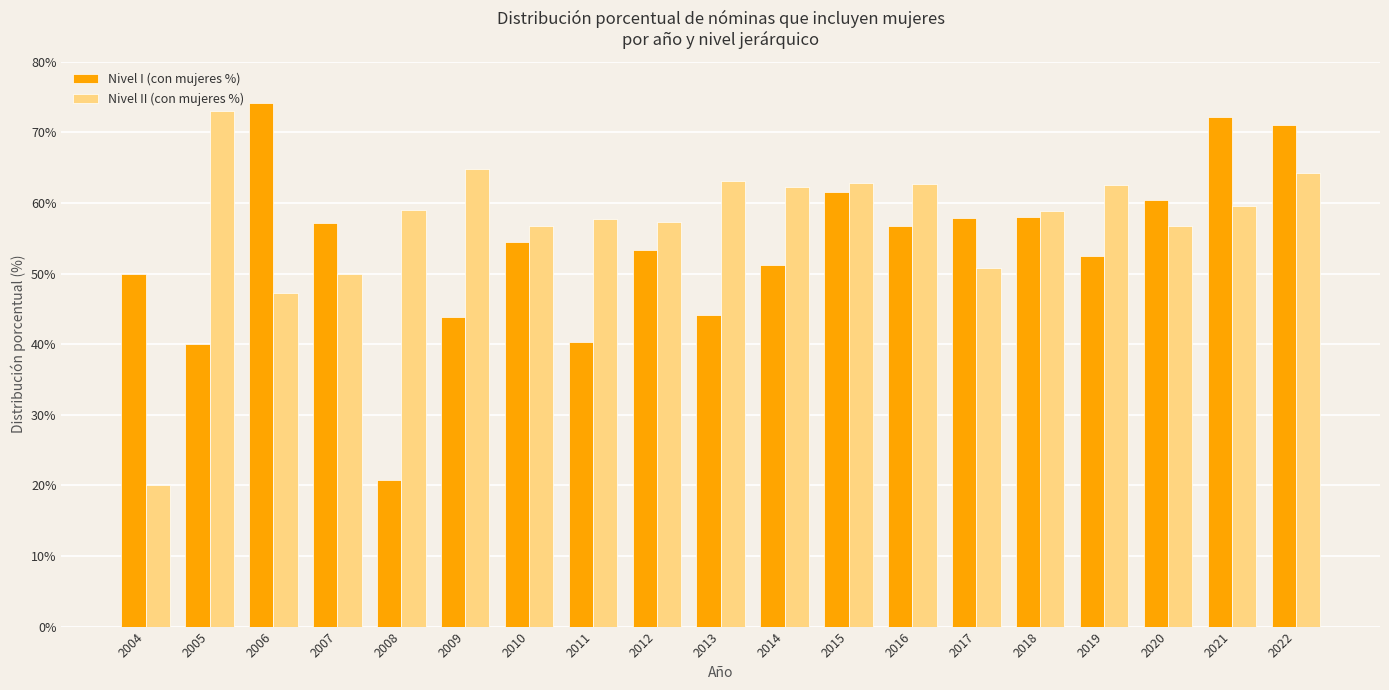

Is the value of Nivel I (con mujeres %) at 2005 greater than the value of Nivel II (con mujeres %) at 2014?

No